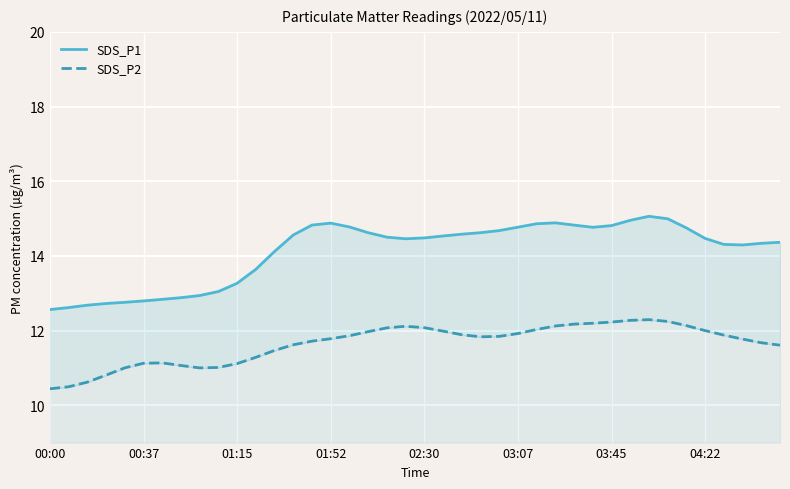

What is the minimum value shown in the chart?

10.4